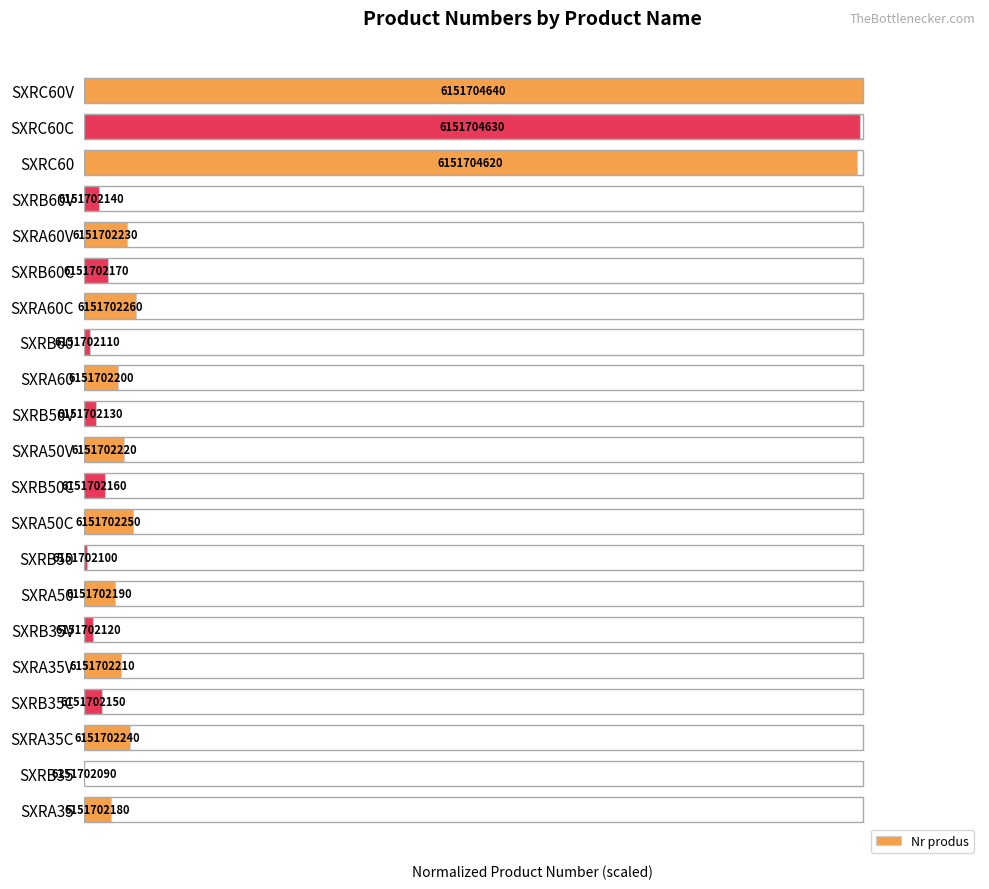

Are the bars horizontal?

Yes